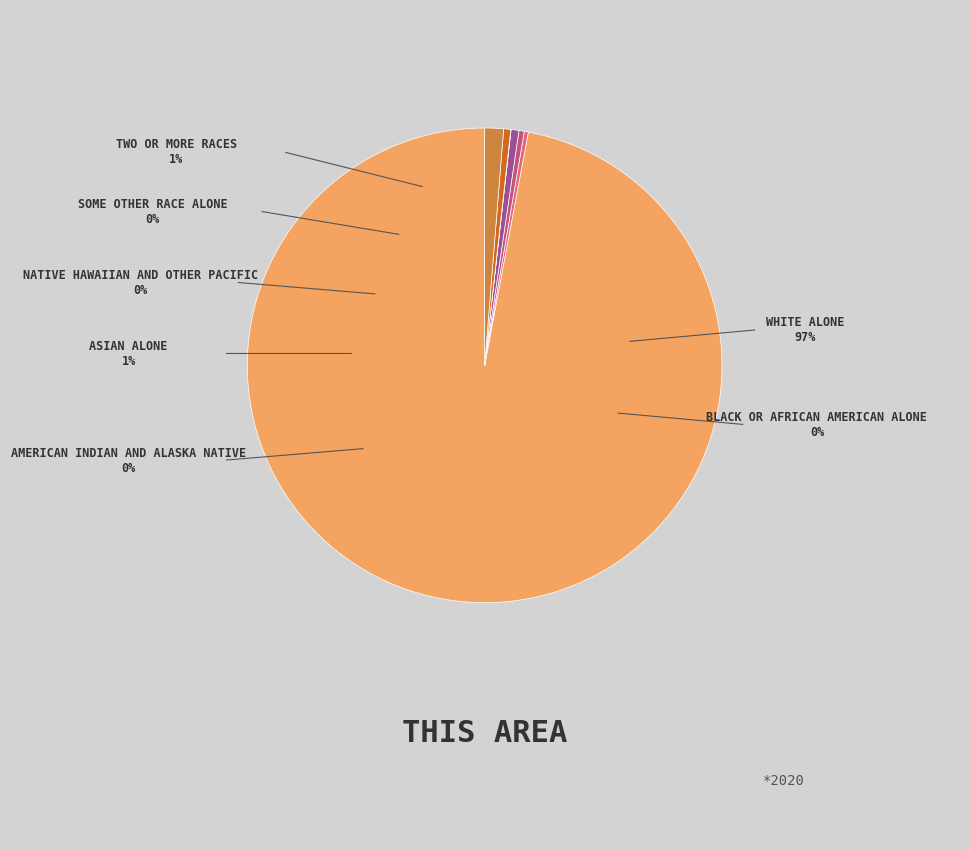

Does any single category account for the majority?

Yes